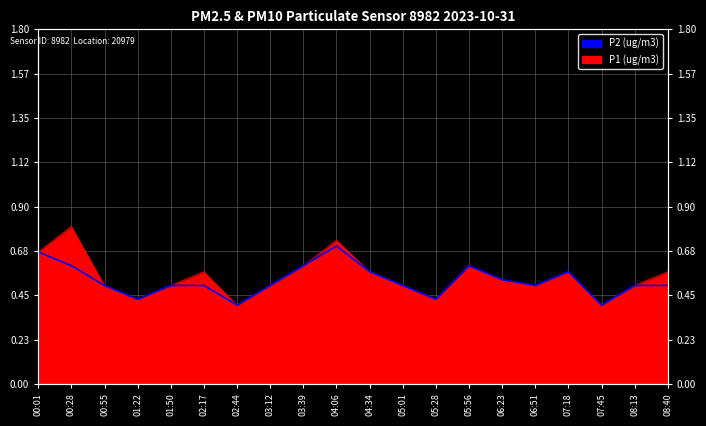

Reading left to right, list all the values displayed in this chart.

0.7	0.6	0.5	0.4	0.5	0.5	0.4	0.5	0.6	0.7	0.6	0.5	0.4	0.6	0.5	0.5	0.6	0.4	0.5	0.5